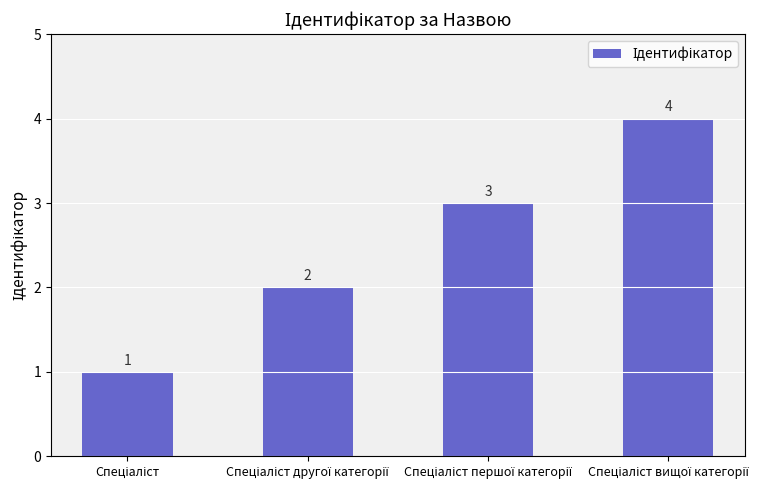

What is the value of the 2nd bar from the left?

2